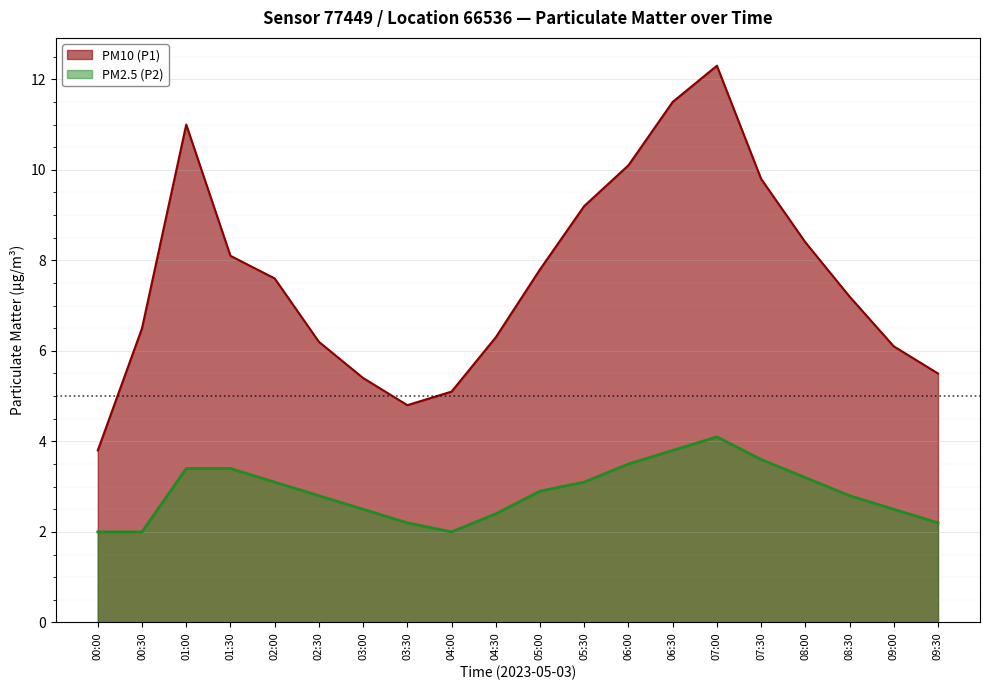

Reading right to left, transcribe all the data shown in this chart.

PM10 (P1): 09:30=5.5	09:00=6.1	08:30=7.2	08:00=8.4	07:30=9.8	07:00=12.3	06:30=11.5	06:00=10.1	05:30=9.2	05:00=7.8	04:30=6.3	04:00=5.1	03:30=4.8	03:00=5.4	02:30=6.2	02:00=7.6	01:30=8.1	01:00=11.0	00:30=6.5	00:00=3.8
PM2.5 (P2): 09:30=2.2	09:00=2.5	08:30=2.8	08:00=3.2	07:30=3.6	07:00=4.1	06:30=3.8	06:00=3.5	05:30=3.1	05:00=2.9	04:30=2.4	04:00=2.0	03:30=2.2	03:00=2.5	02:30=2.8	02:00=3.1	01:30=3.4	01:00=3.4	00:30=2.0	00:00=2.0